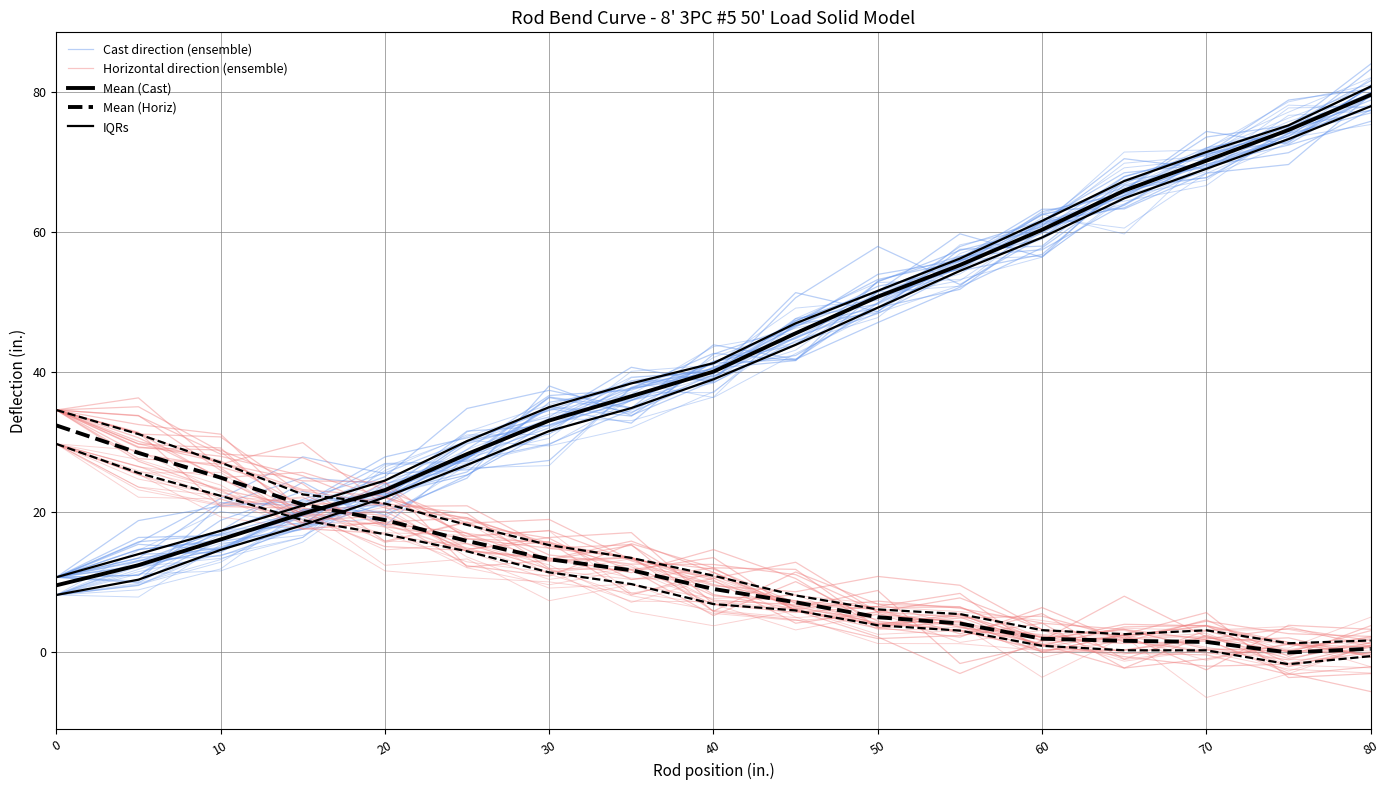

How many times do Horizontal direction (ensemble) and IQRs cross each other?

1